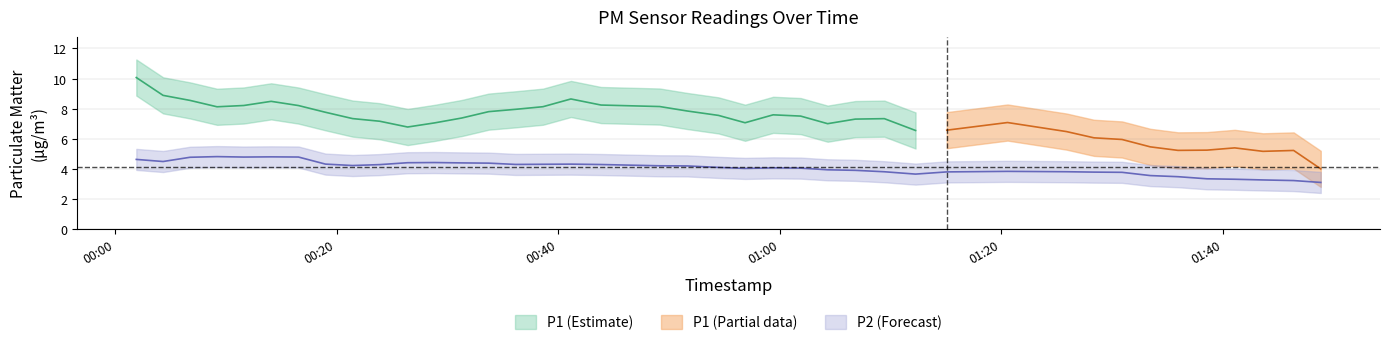

How many values in the P2 series exceed 4?

22